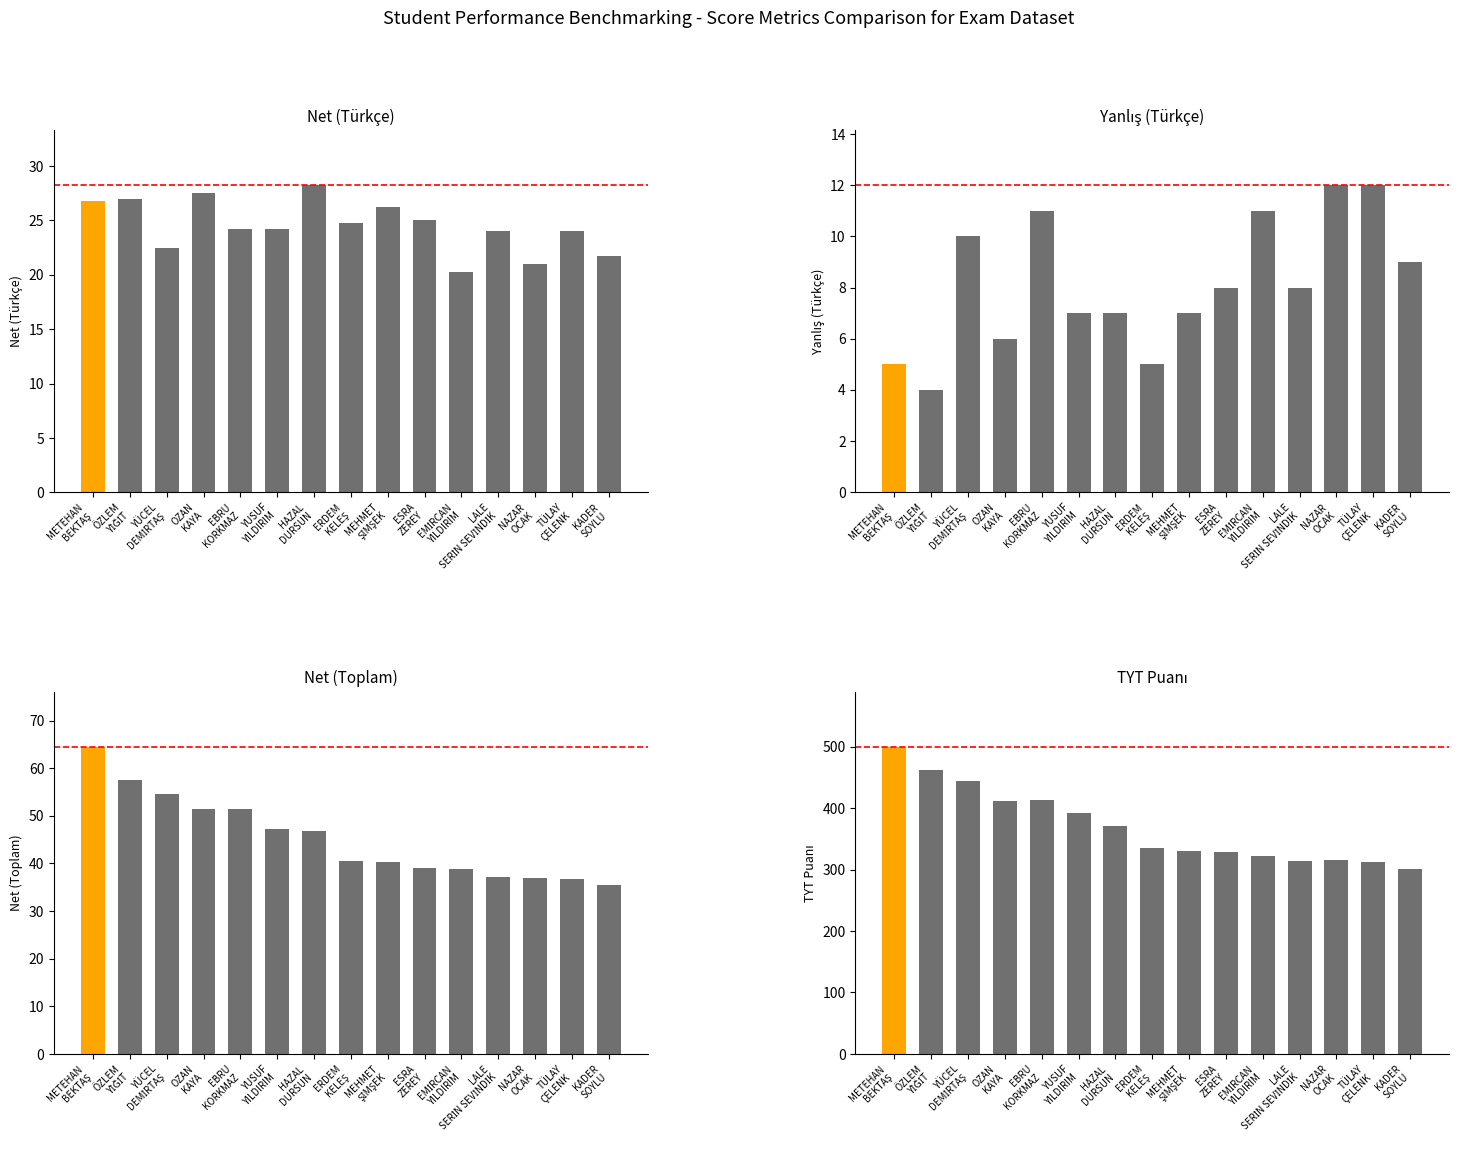

Which has a higher value, YÜCEL
DEMİRTAŞ or METEHAN
BEKTAŞ?

METEHAN
BEKTAŞ